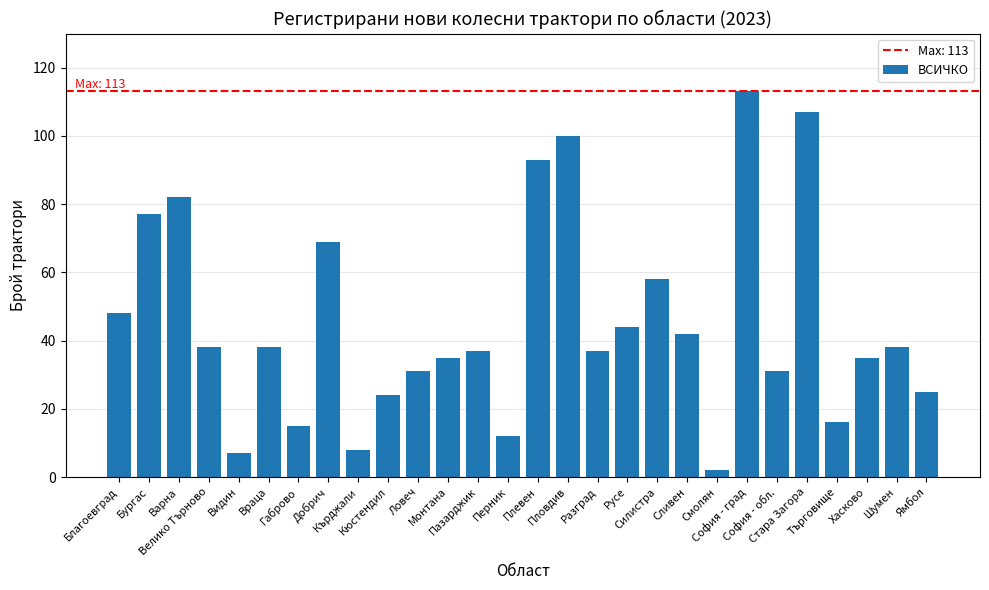

What is the maximum value shown in the chart?

113